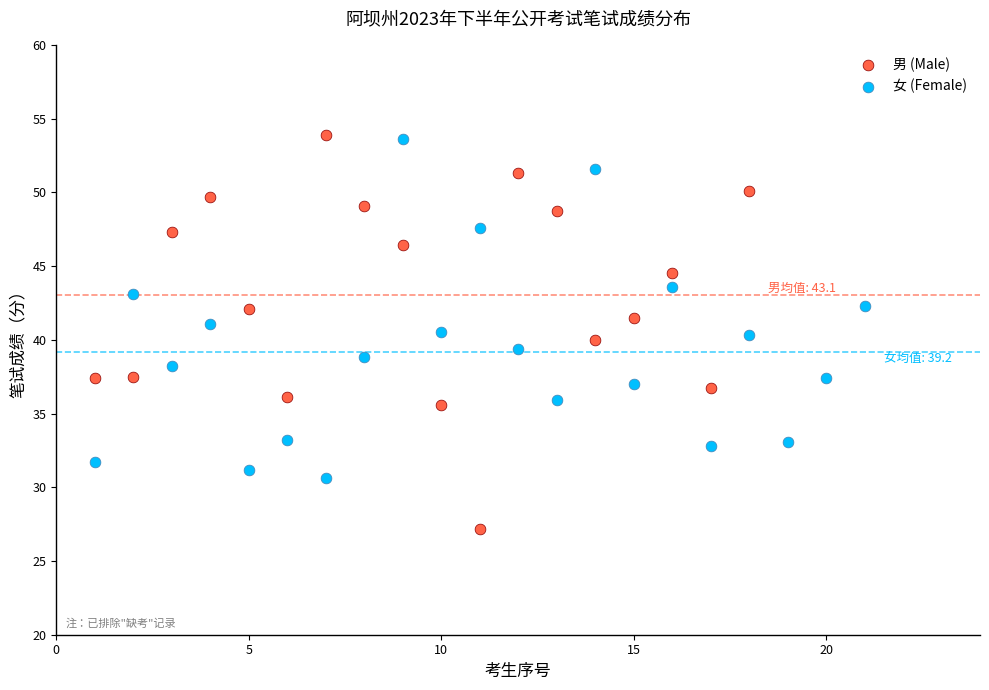

Which series has the widest spread of Y values?

男 (Male)